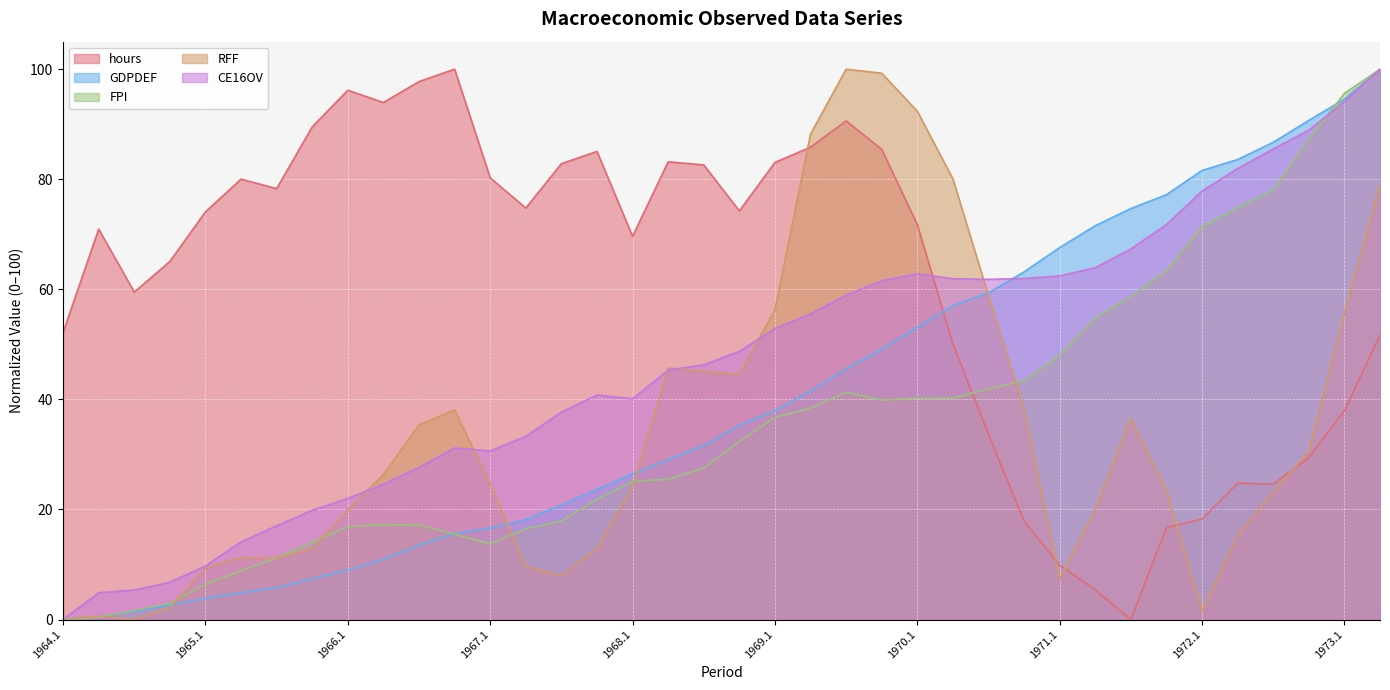

Count the number of data series in this chart.

5